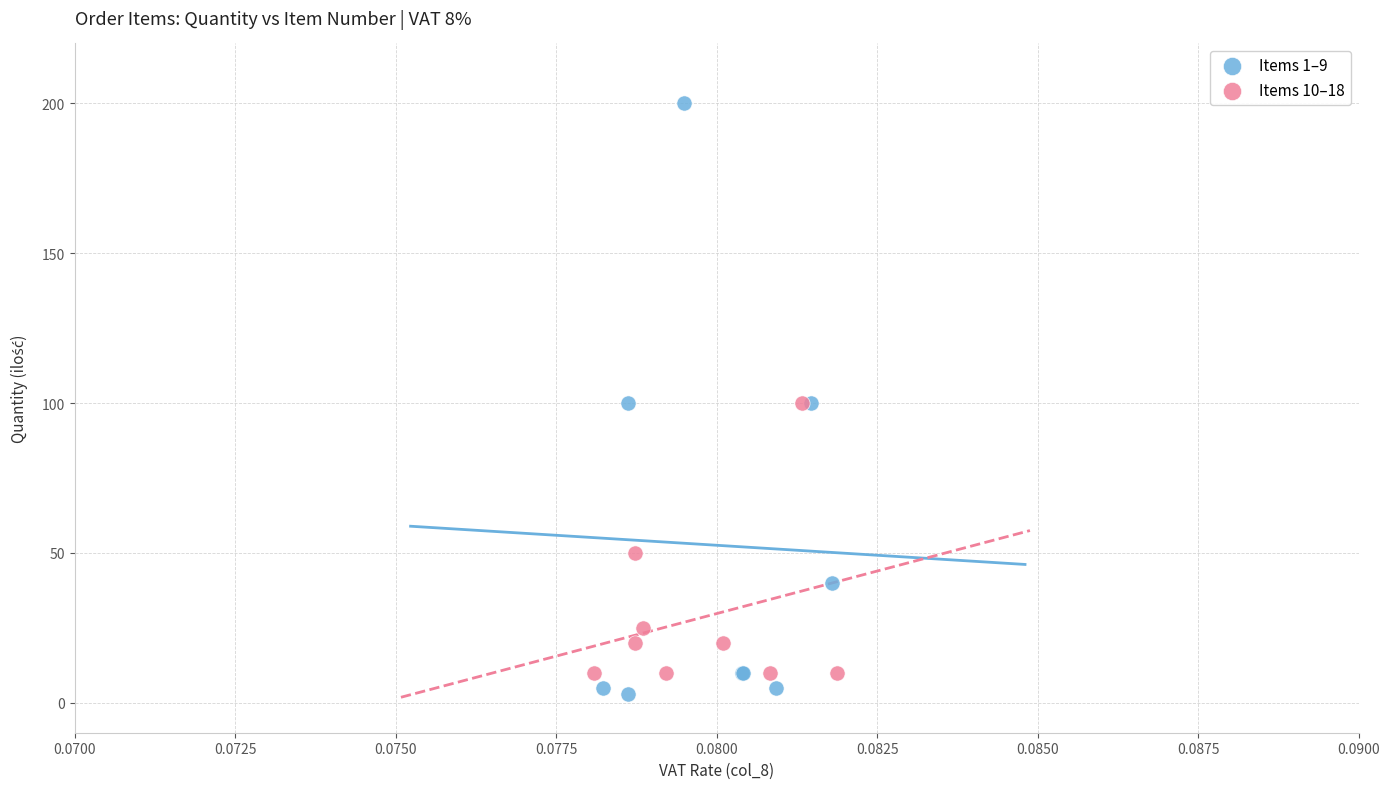

Which series has the largest Y range (max minus min)?

Items 1–9